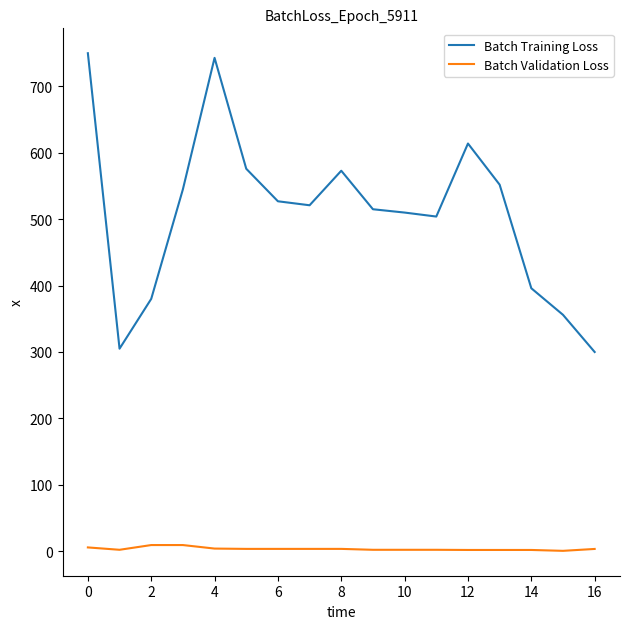

Which series has the largest total across all categories?

Batch Training Loss